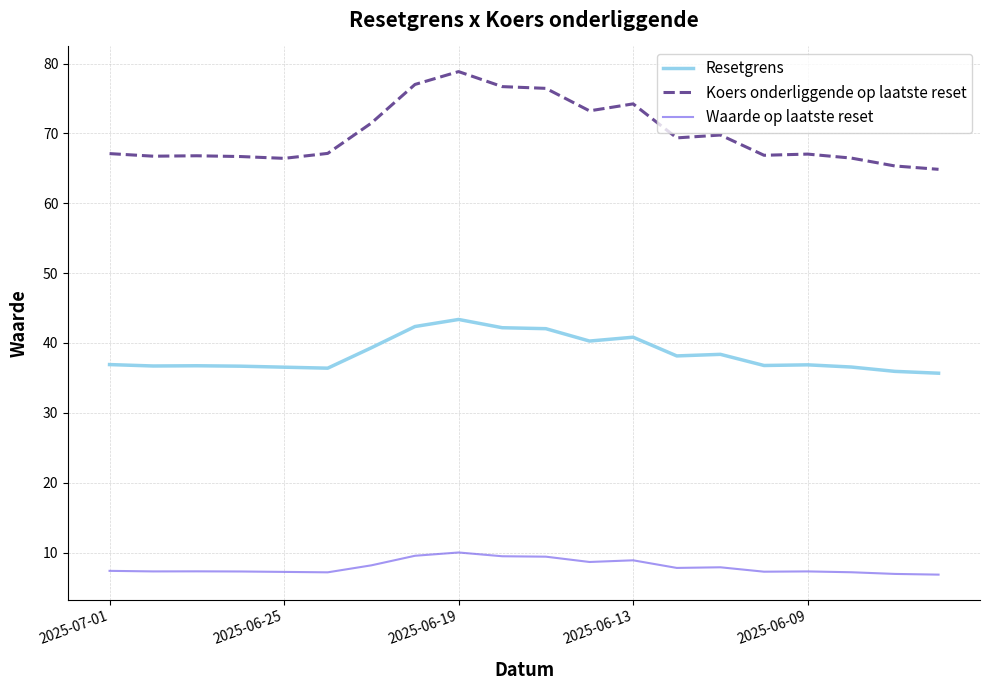

In Waarde op laatste reset, how many points are higher than both neighbors (excluding endpoints)?

5